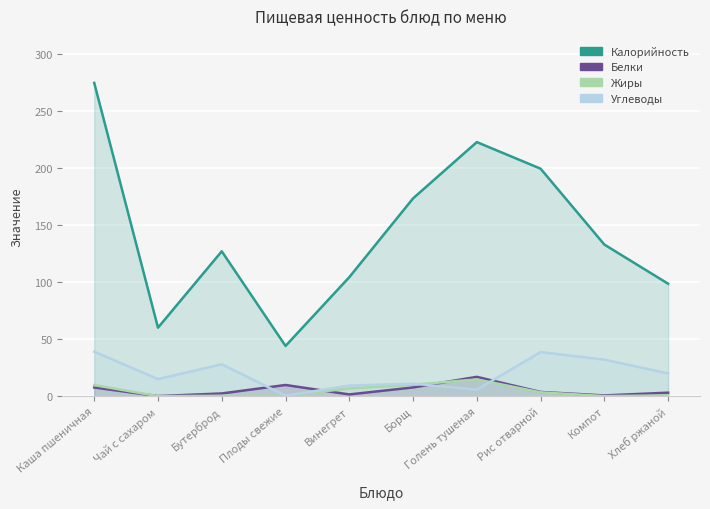

Between Борщ and Чай с сахаром, which is larger?

Борщ